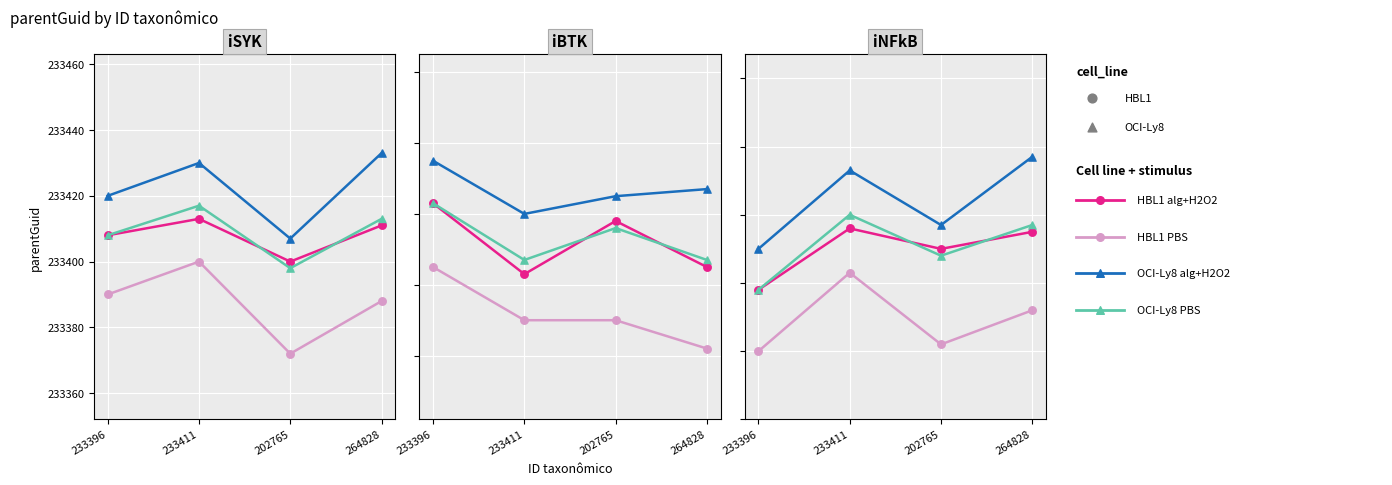

Which series contains the lowest Y value?

HBL1 PBS